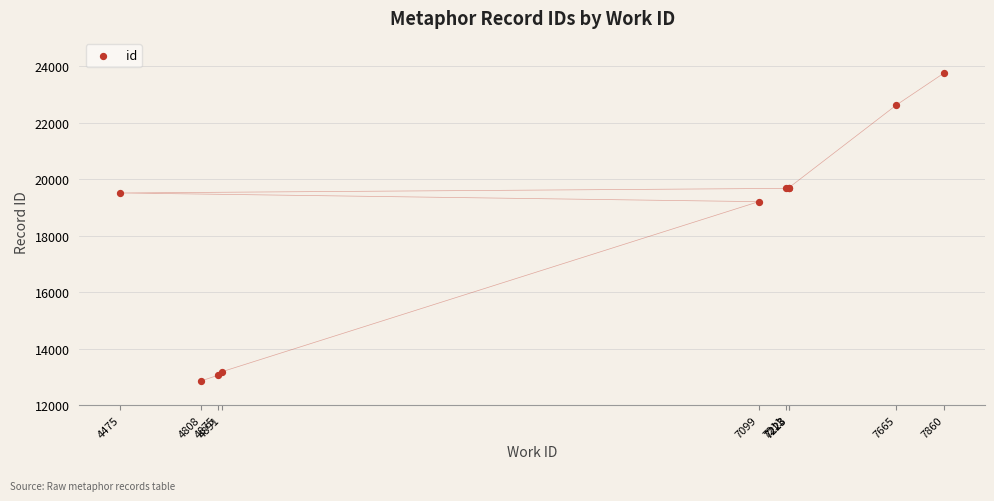

What Y value in the scatter plot is closest to 18306?

19203